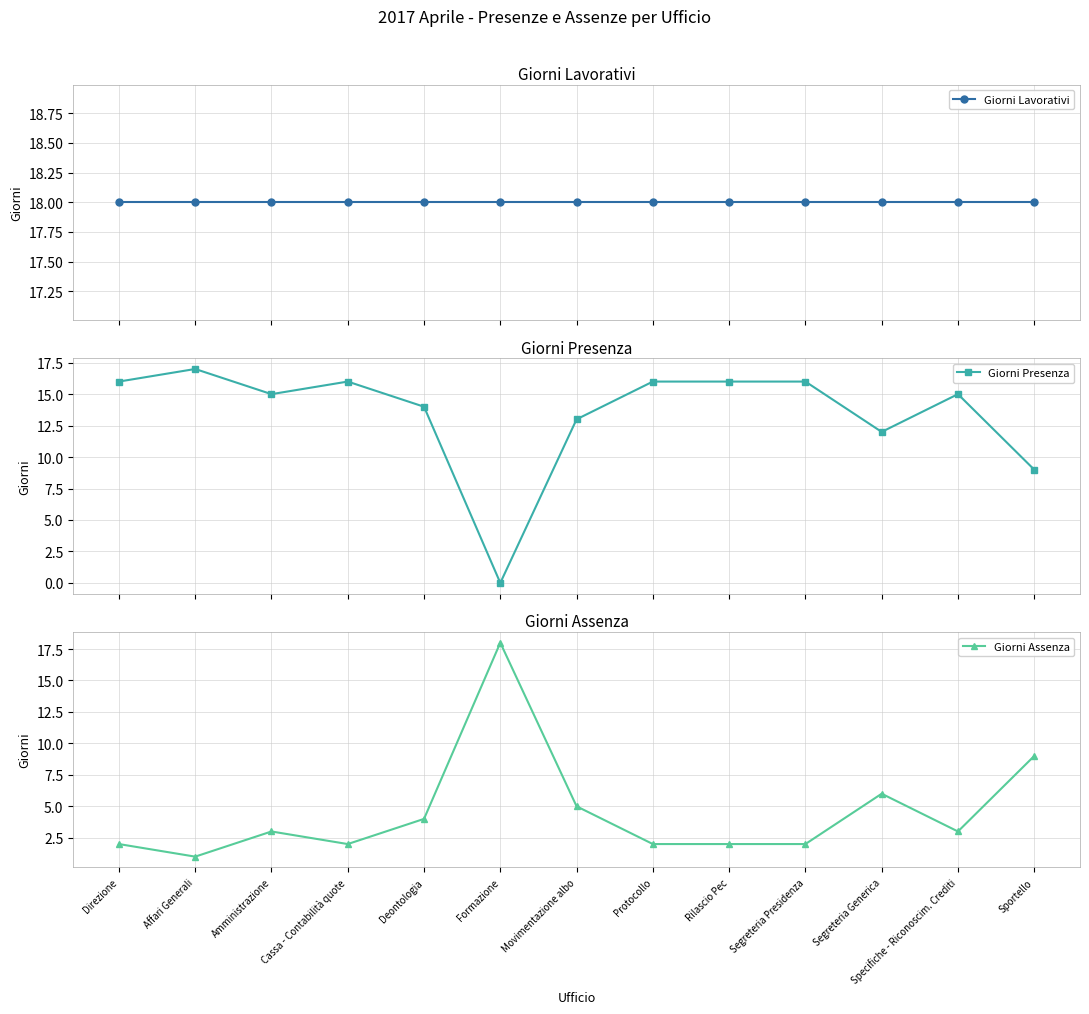

True or false: Giorni Lavorativi and Giorni Presenza intersect in this chart.

False